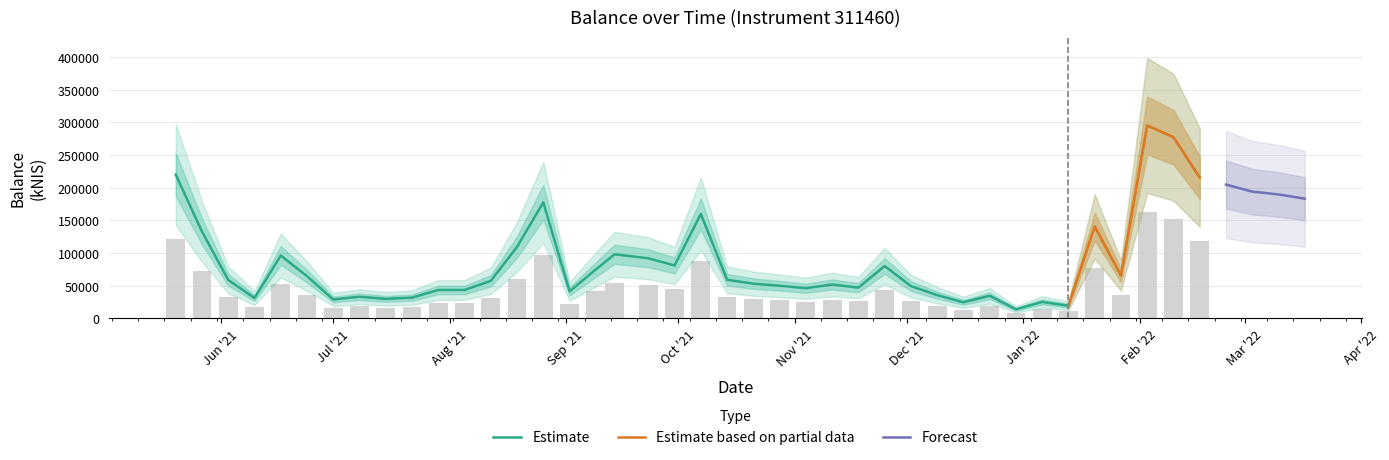

What is the label of the 27th bar from the left?

2021-11-18